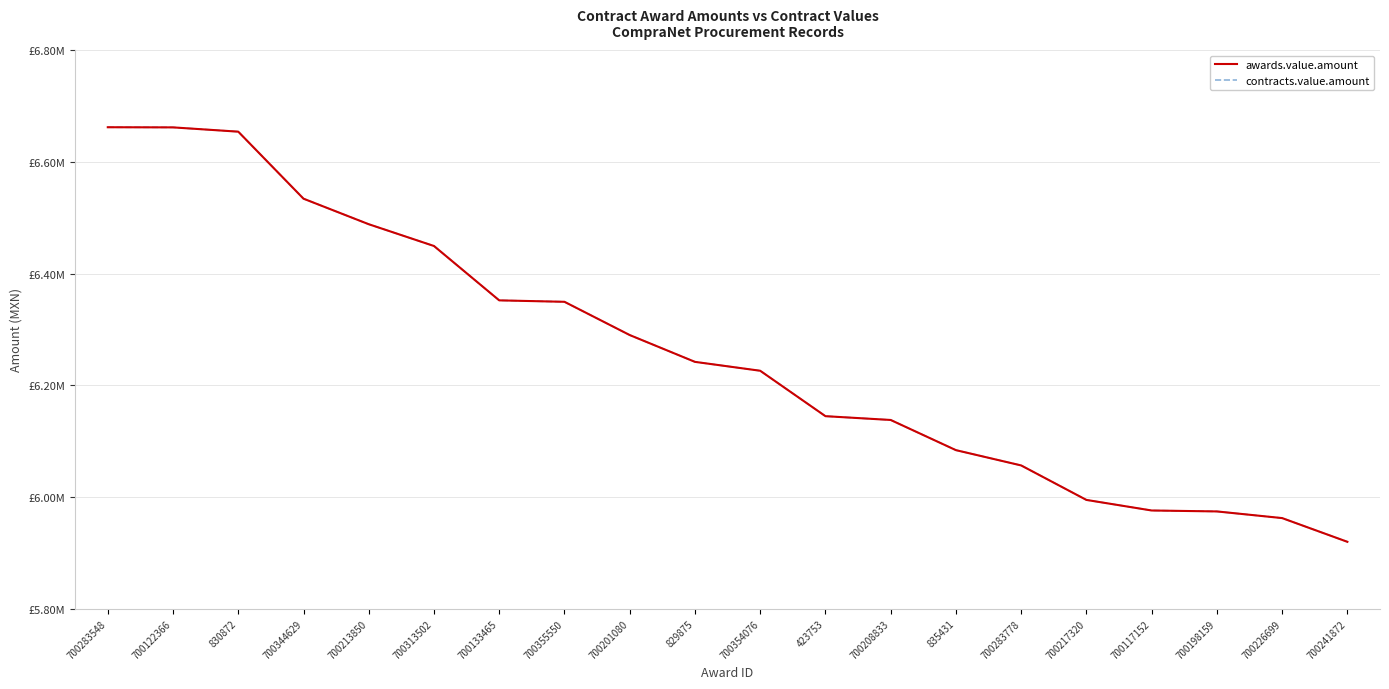

At which category does the chart reach its minimum across all series?

700241872